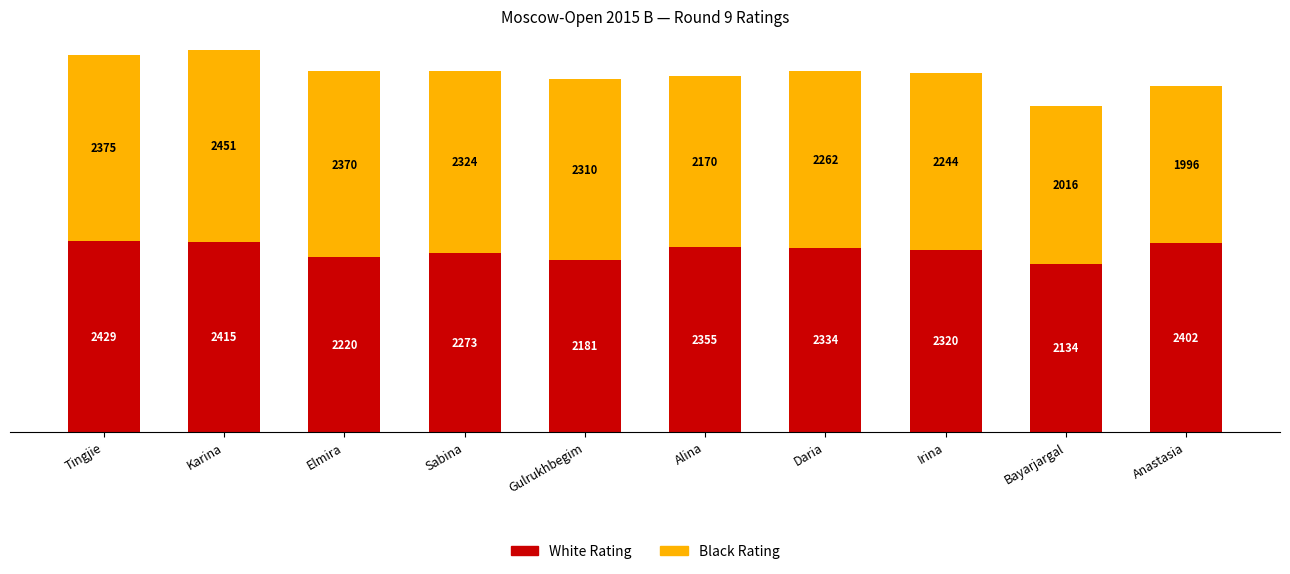

How many bars are there in total?

10